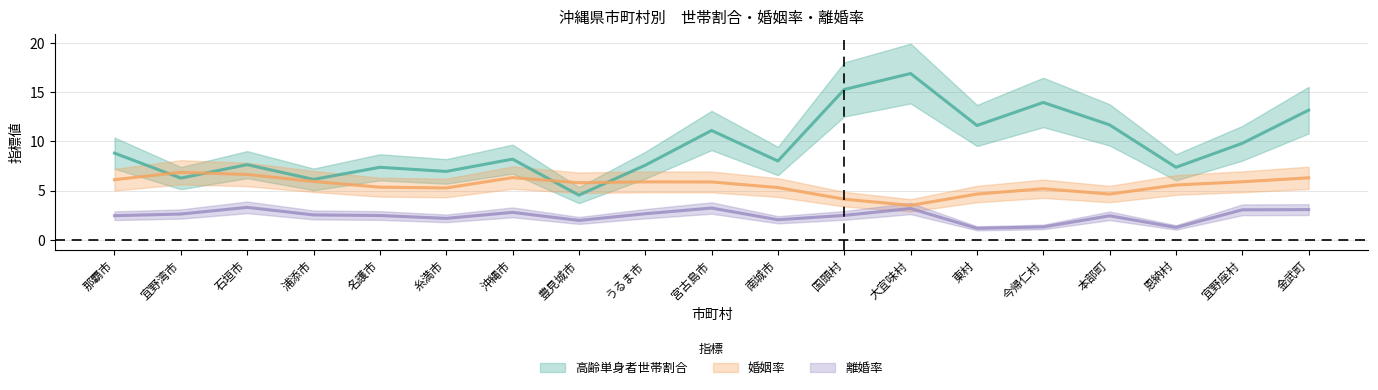

What is the smallest value displayed?

1.2